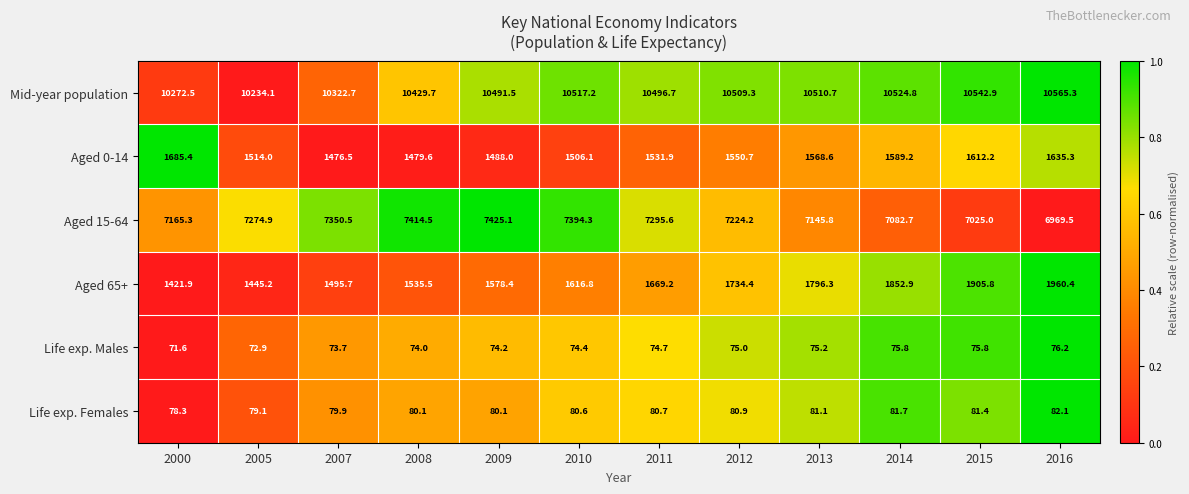

Is it true that Aged 65+ equals 1852.9 at 2014?

True